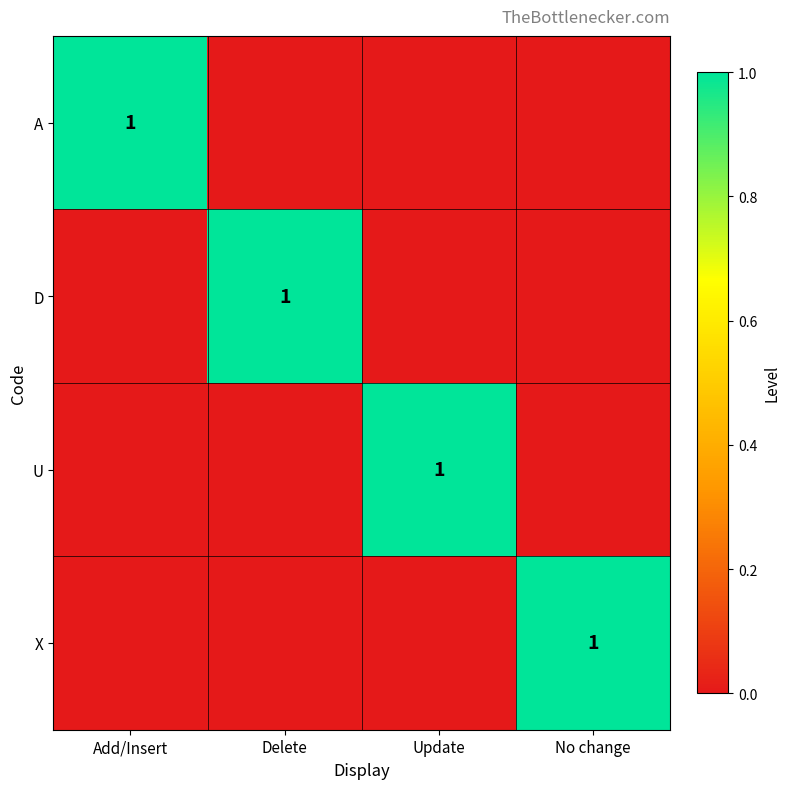

True or false: A has a value of 1 at Add/Insert.

True